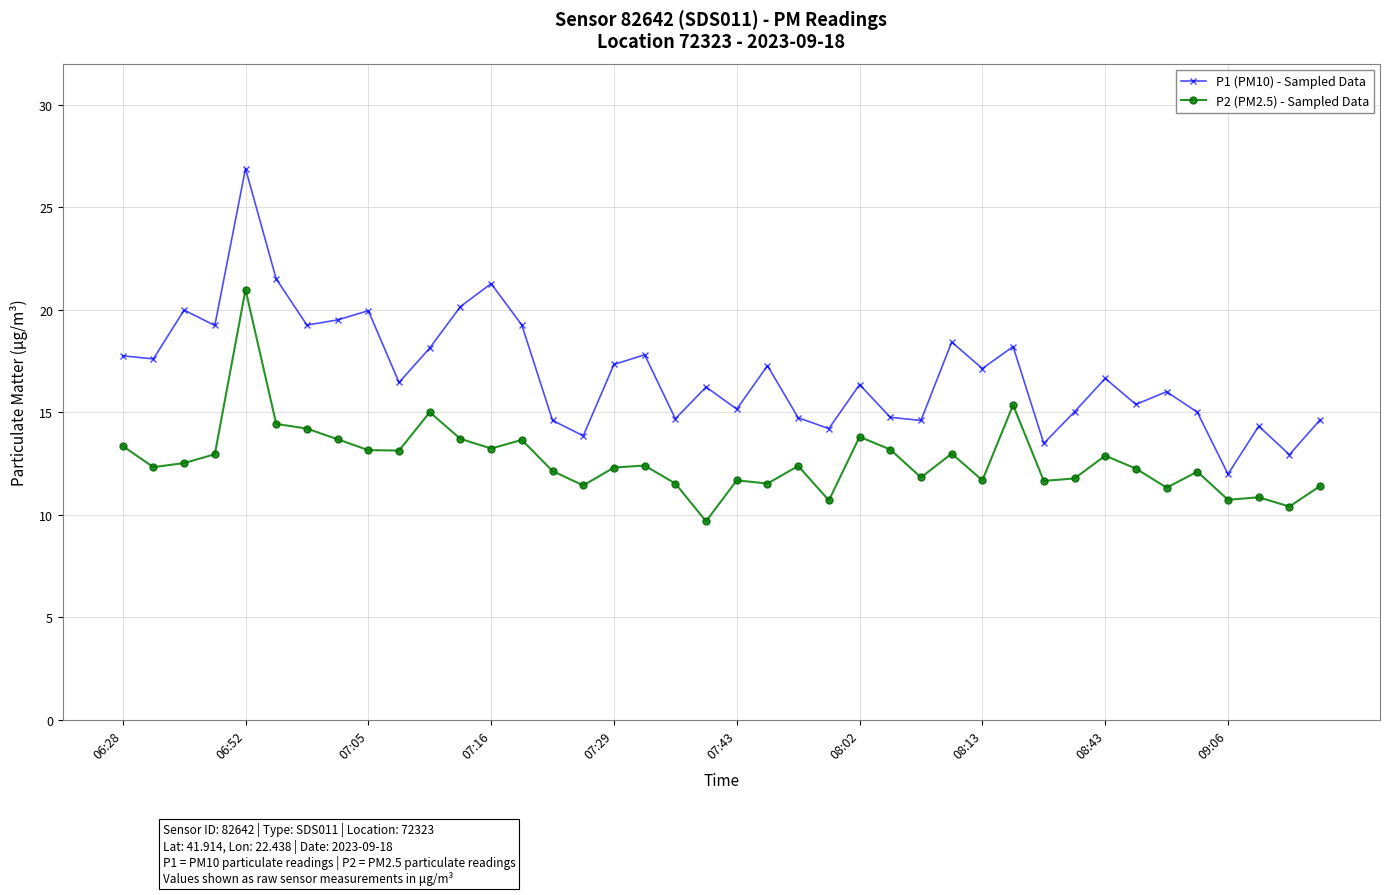

List the series in order of their peak value, lowest first.

P2 (PM2.5) - Sampled Data, P1 (PM10) - Sampled Data